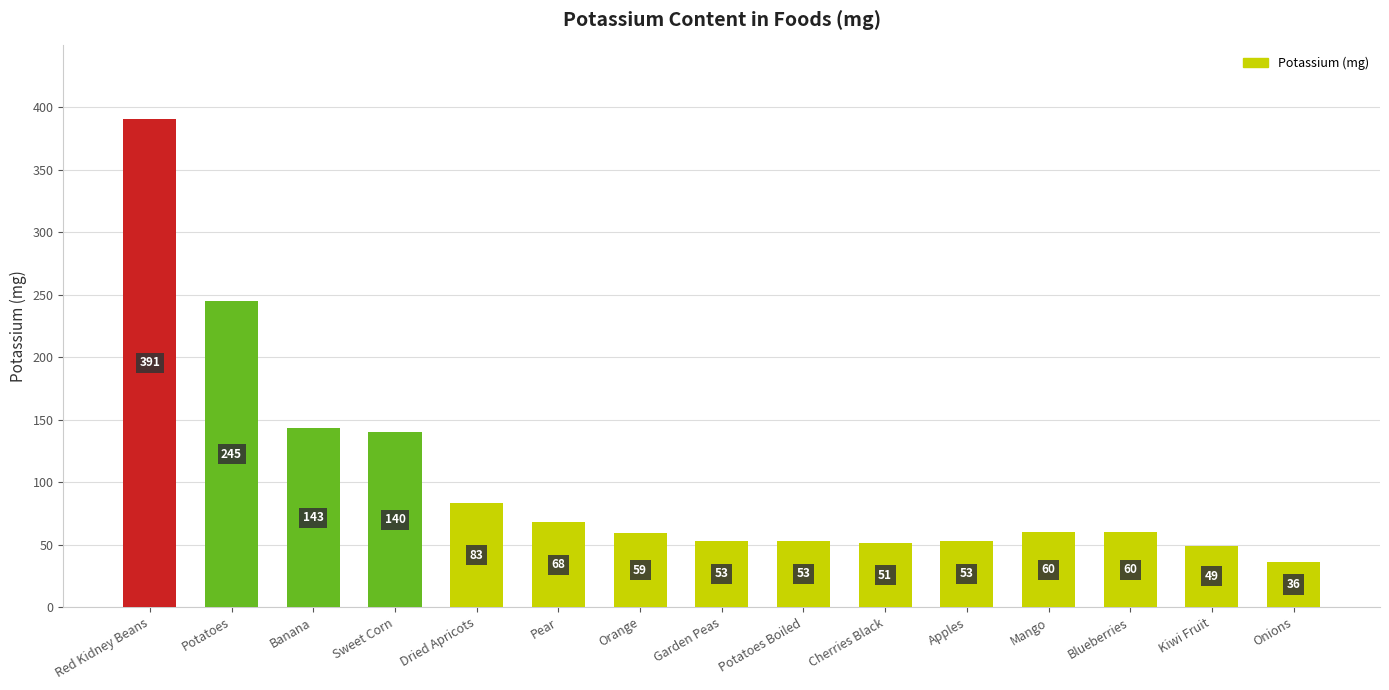

What is the sum of all values?

1544